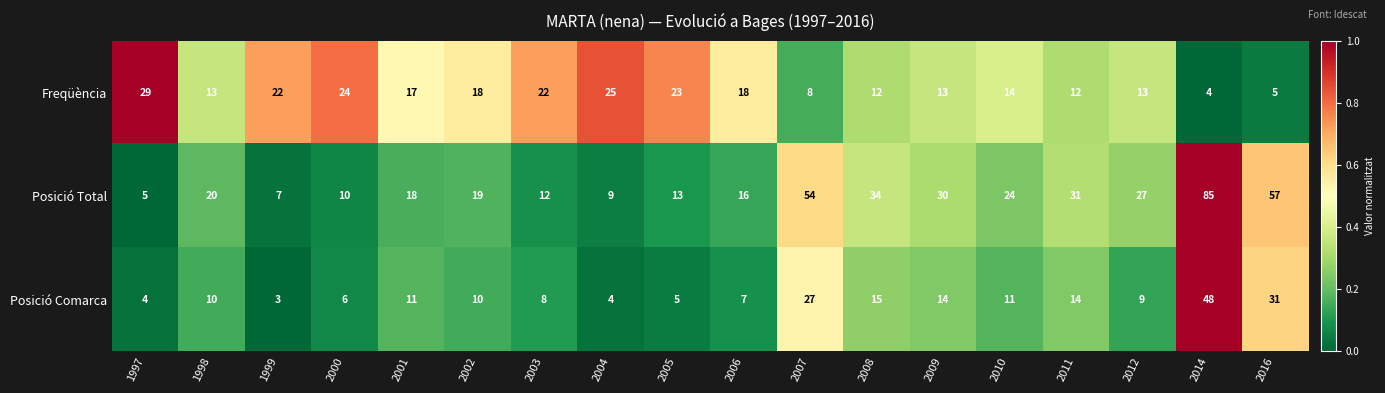

What is the total value across all series at 2006?

41